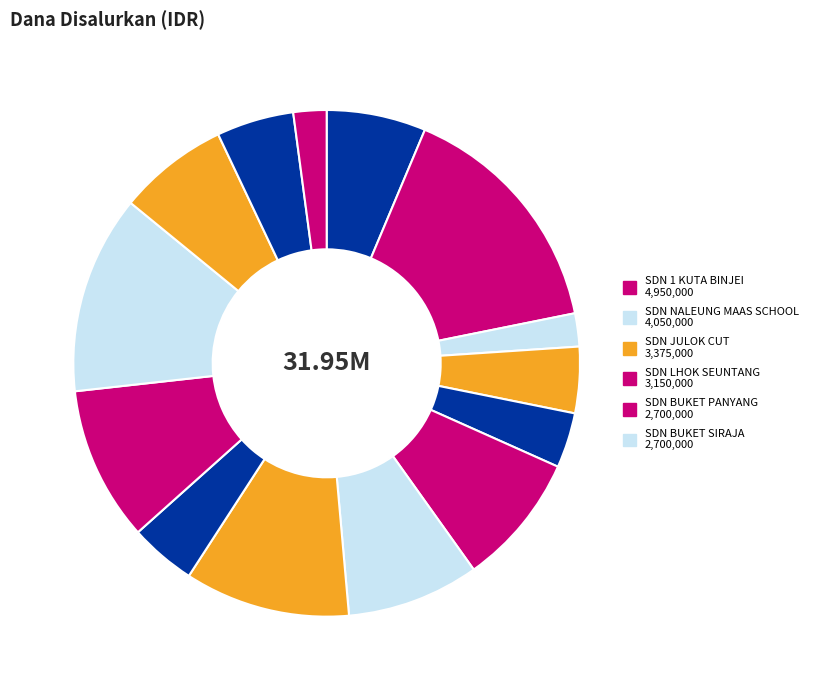

To the nearest percent, what is the average slice percentage?

7%